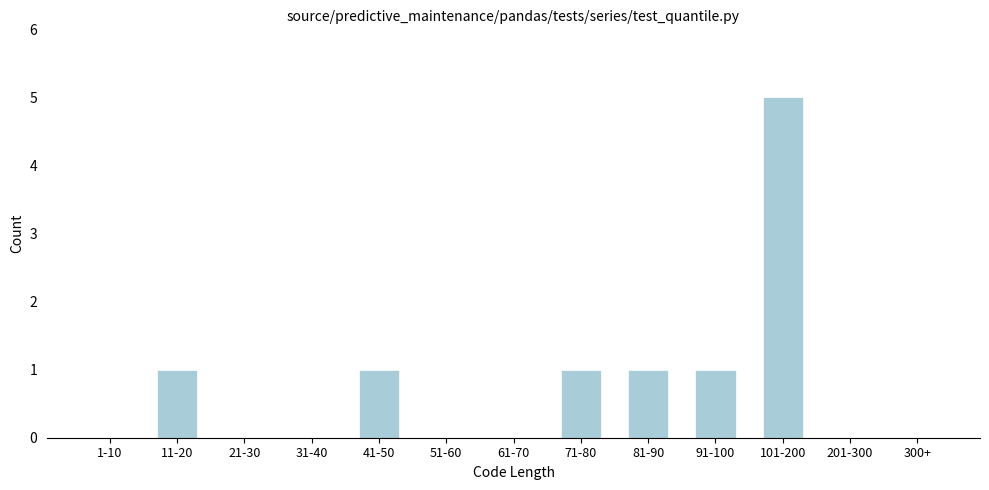

Reading left to right, extract all data points from this chart.

1-10=0	11-20=1	21-30=0	31-40=0	41-50=1	51-60=0	61-70=0	71-80=1	81-90=1	91-100=1	101-200=5	201-300=0	300+=0